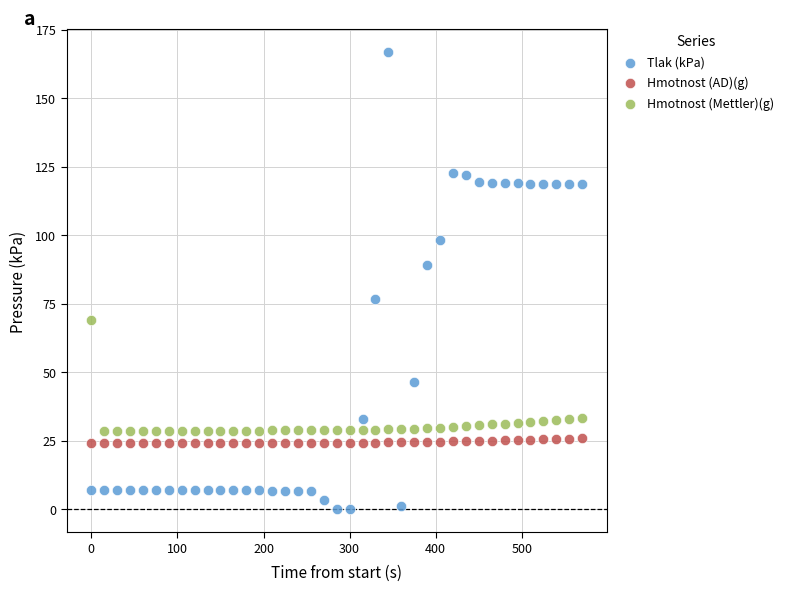

Across all data points, what is the range of Y values (max minus min)?

166.9